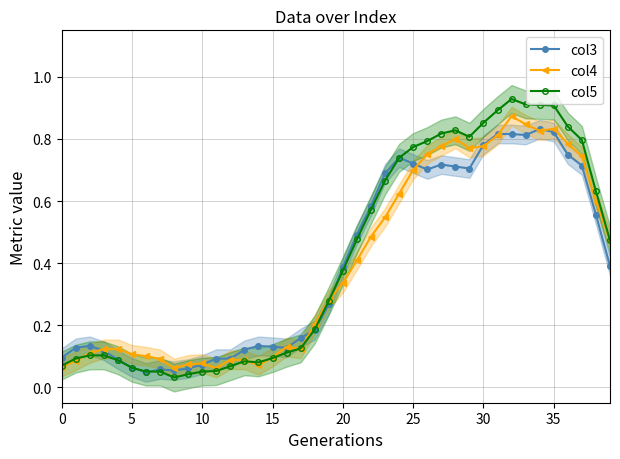

At which category is the sum across all series the highest?

32